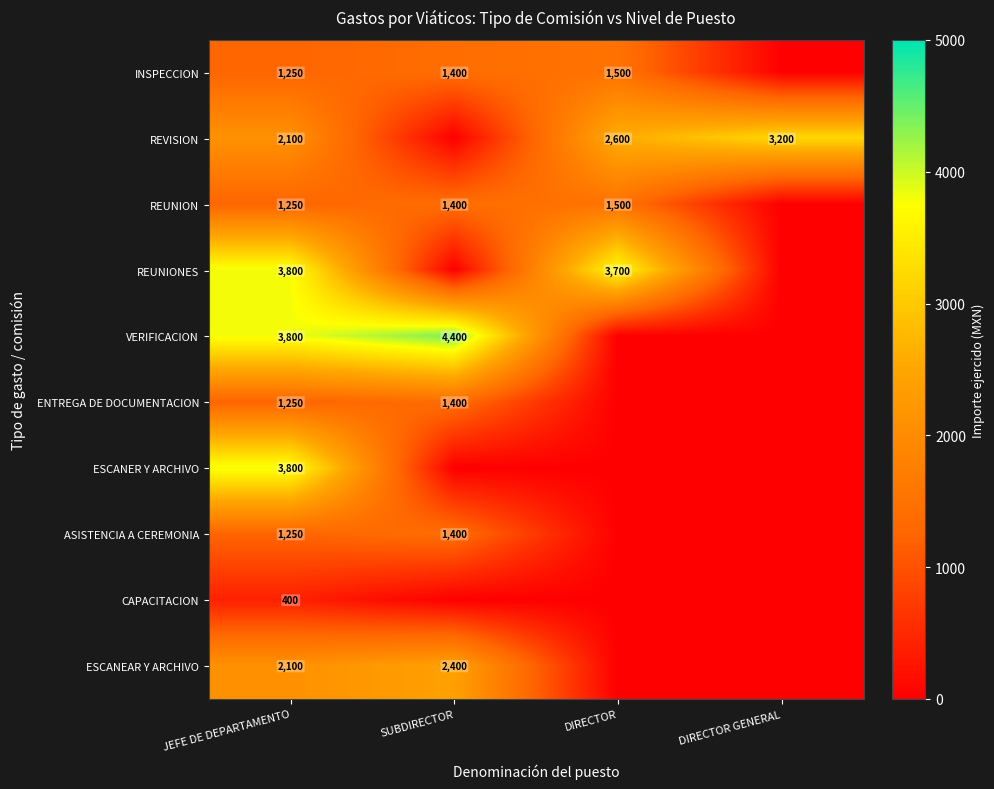

The VERIFICACION series shows 1607 at JEFE DE DEPARTAMENTO. True or false?

False